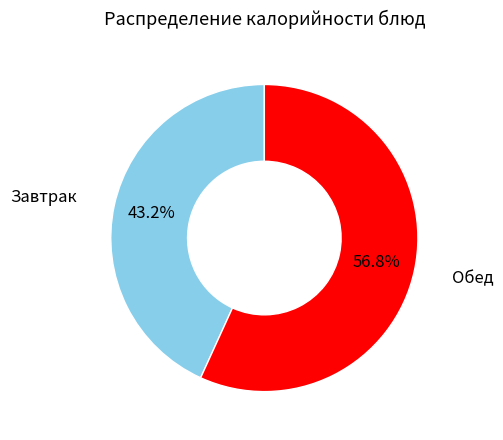

Is there any slice that represents more than half of the pie?

Yes